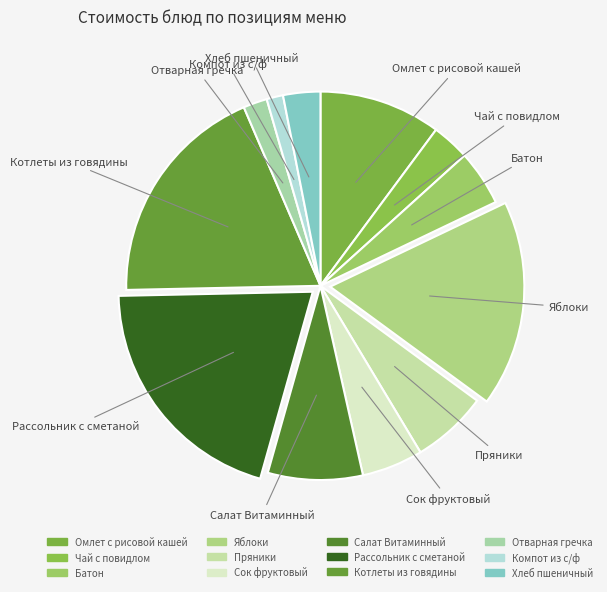

True or false: Батон accounts for 10% of the total.

False